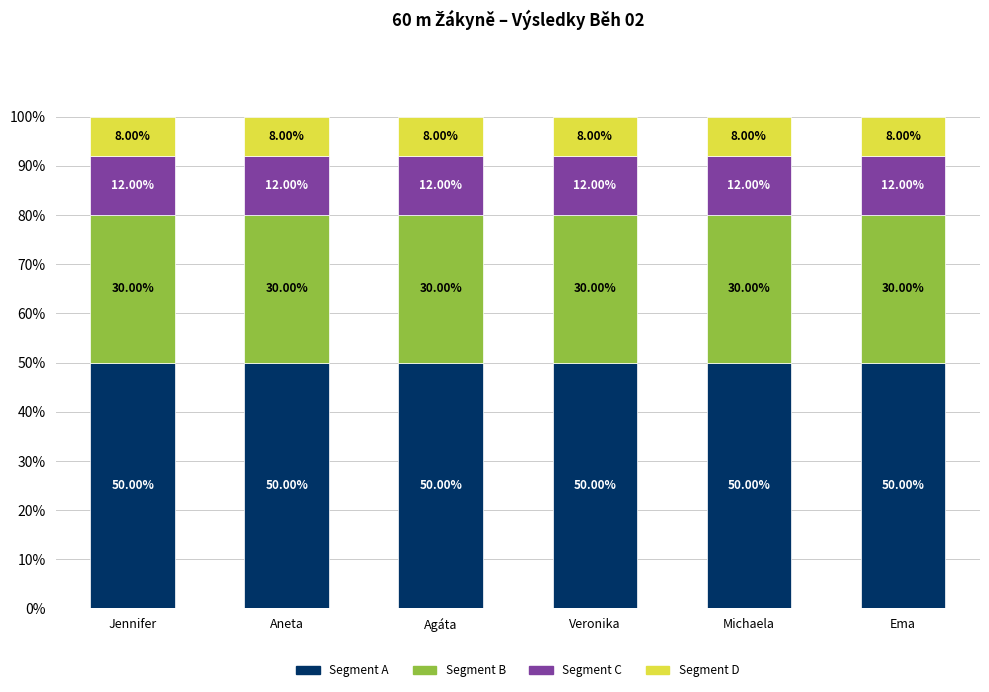

What is the sum of the Segment A values at Veronika and Ema?

100